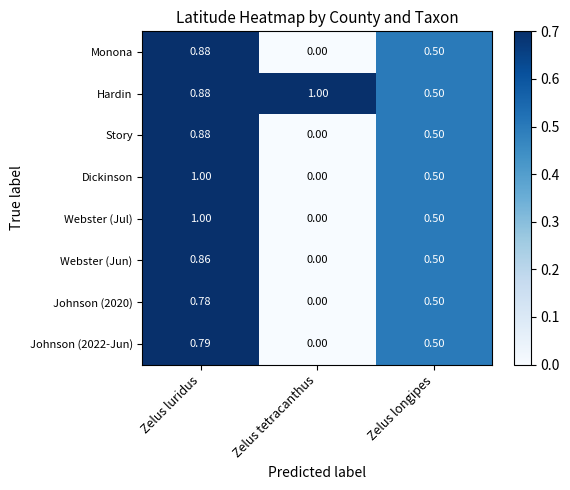

Rank the categories by Webster (Jul) value from lowest to highest.

Zelus tetracanthus, Zelus longipes, Zelus luridus